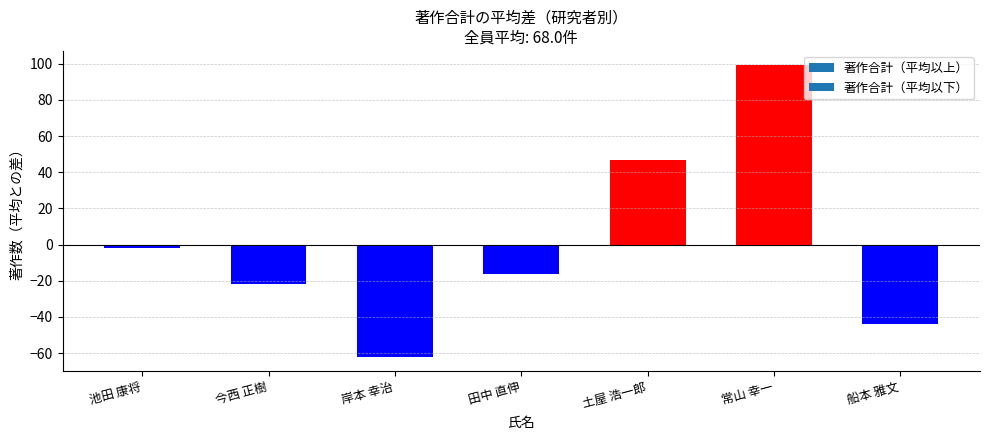

What position from the right is 岸本 幸治?

5